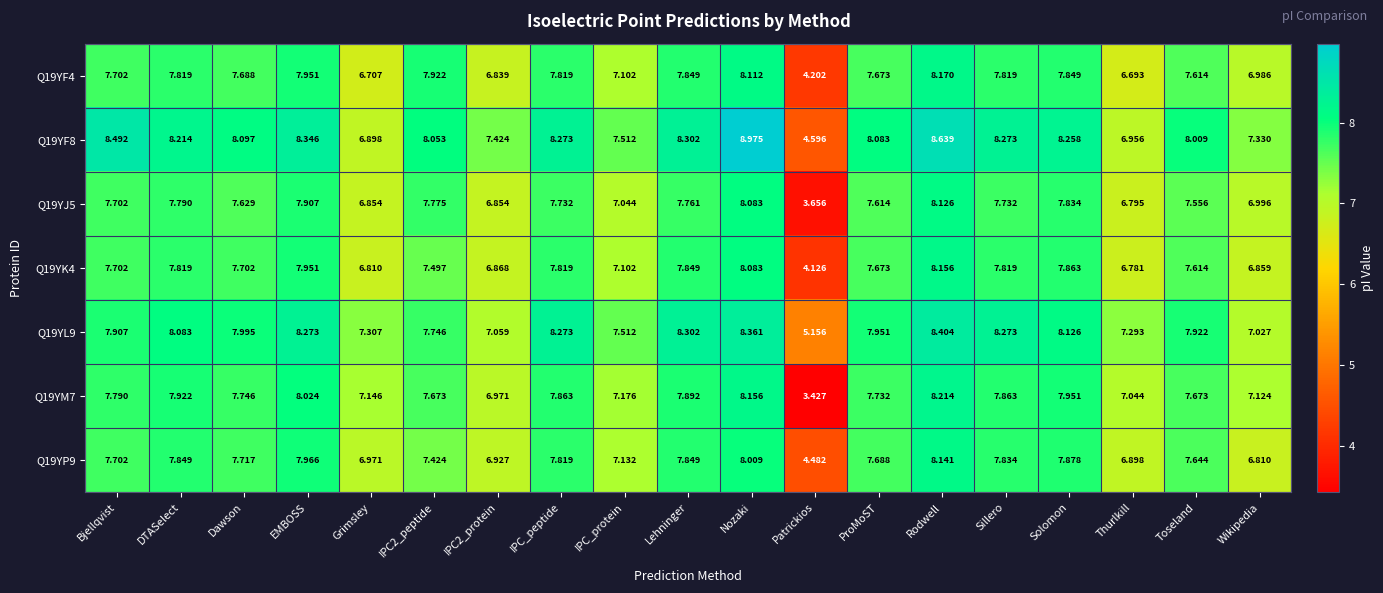

At which category does the chart reach its minimum across all series?

Patrickios